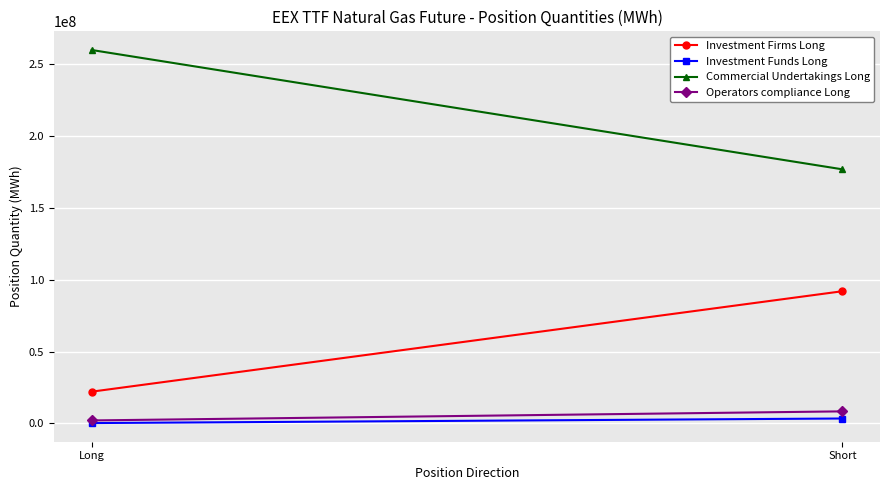

The value of Operators compliance Long at Short is 8327842. True or false?

True